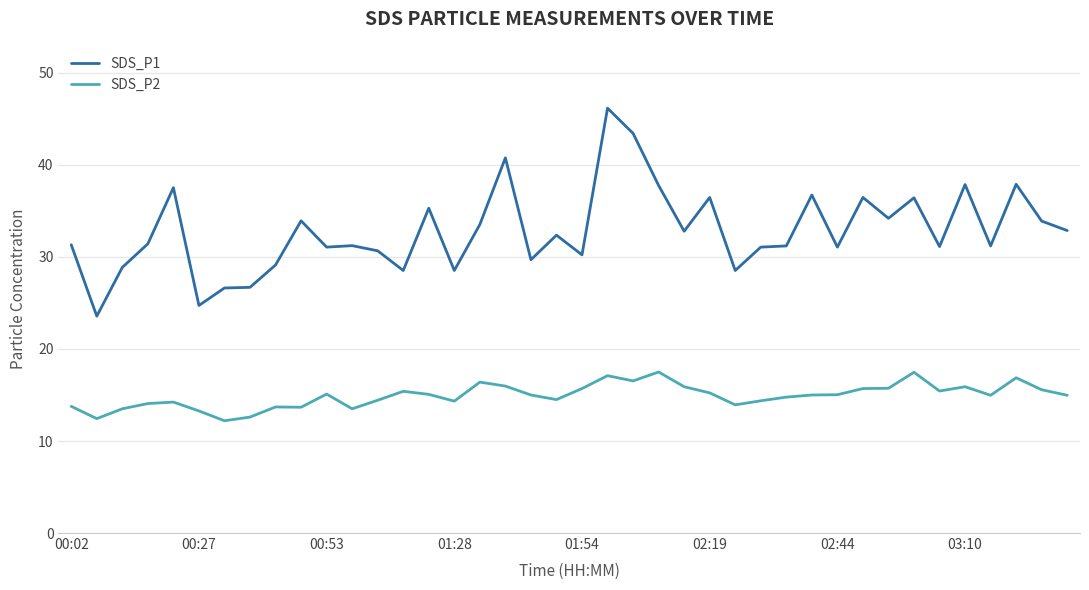

Which series has the largest total across all categories?

SDS_P1